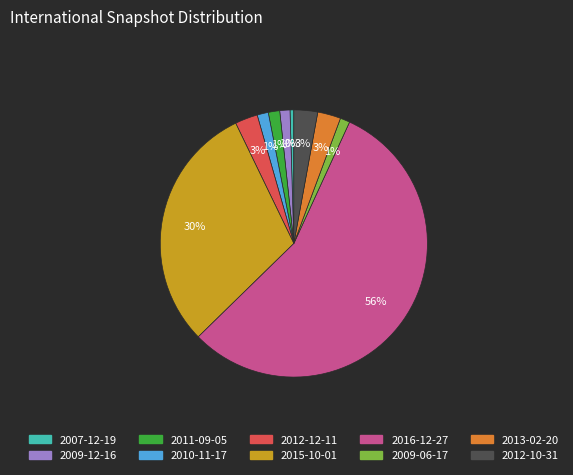

To the nearest percent, what is the average slice percentage?

10%